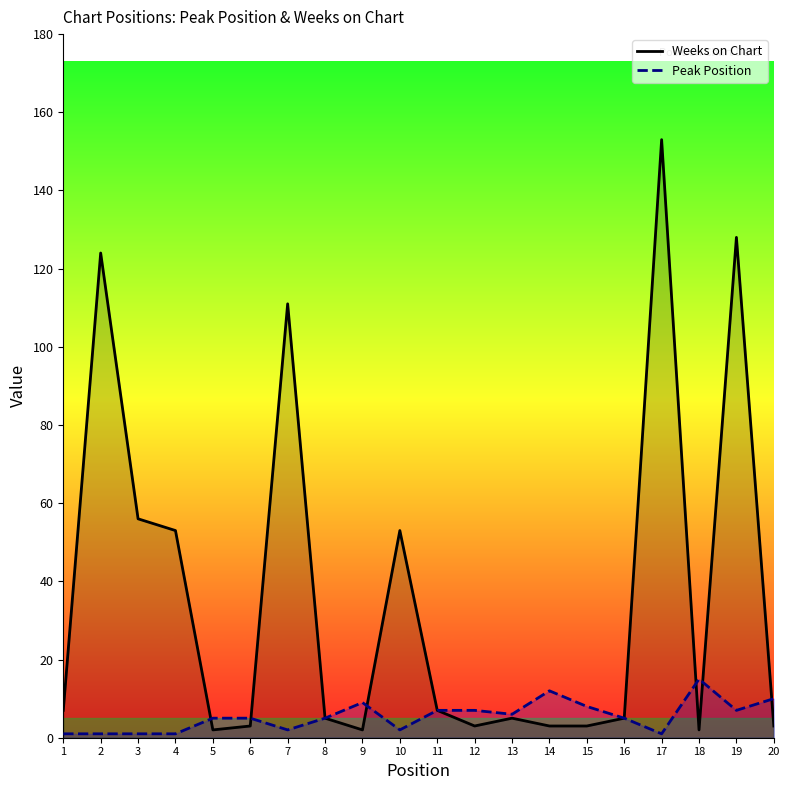

Which series ends up on top after the final intersection of Weeks on Chart and Peak Position?

Peak Position